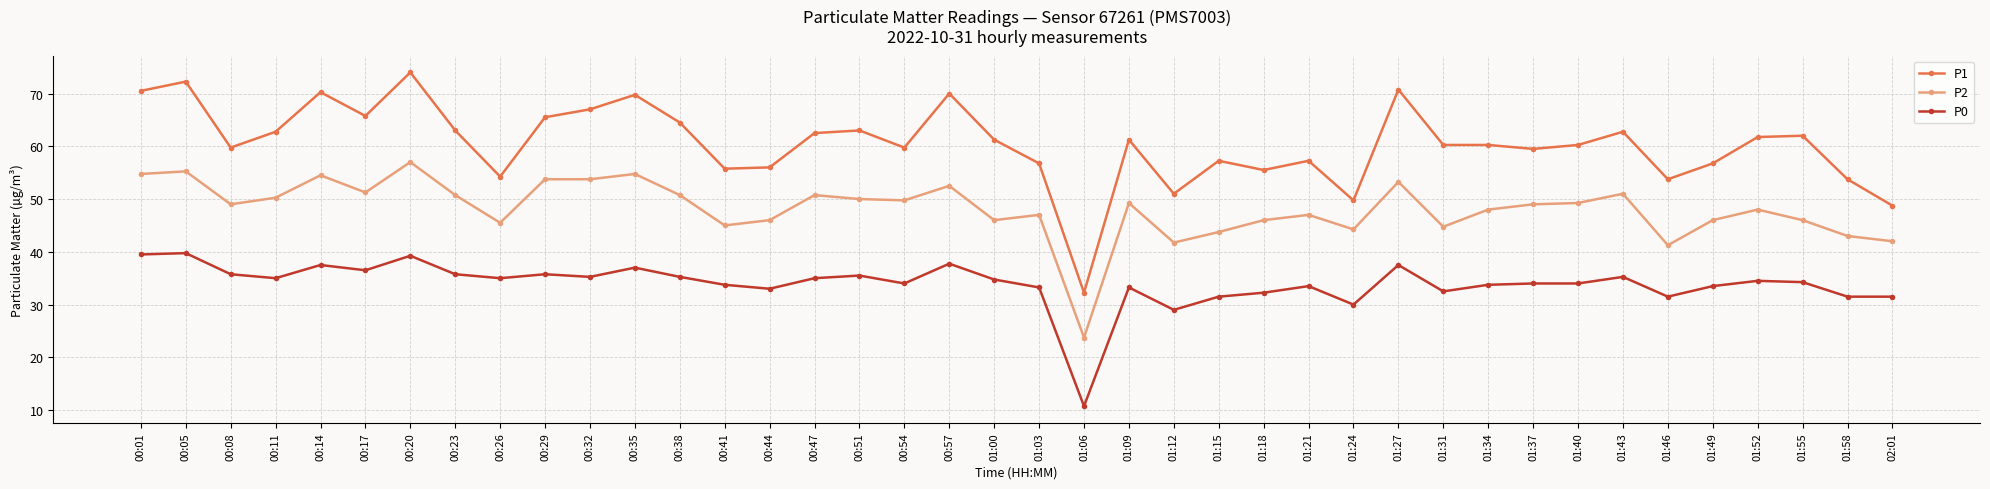

Does the chart have visible grid lines?

Yes